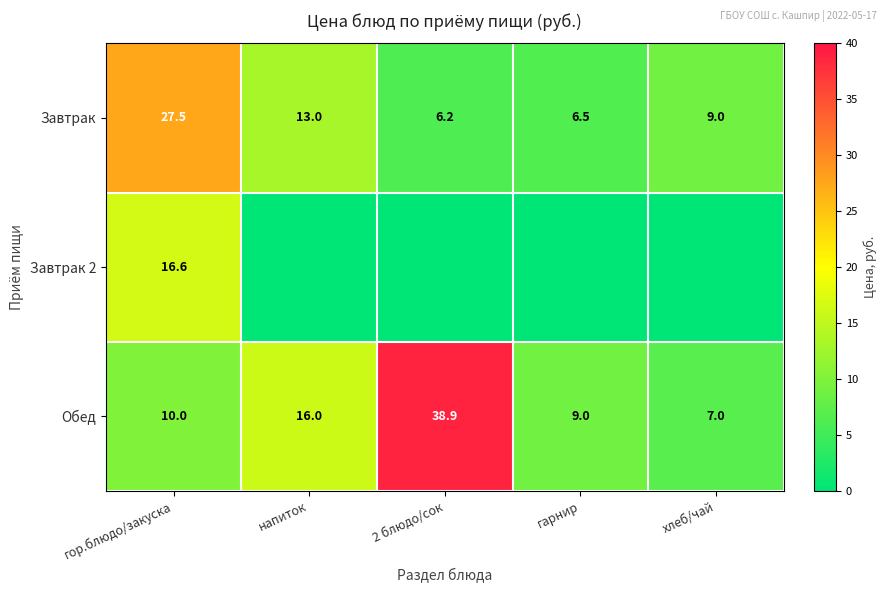

List the labels in order of Обед value, smallest first.

хлеб/чай, гарнир, гор.блюдо/закуска, напиток, 2 блюдо/сок